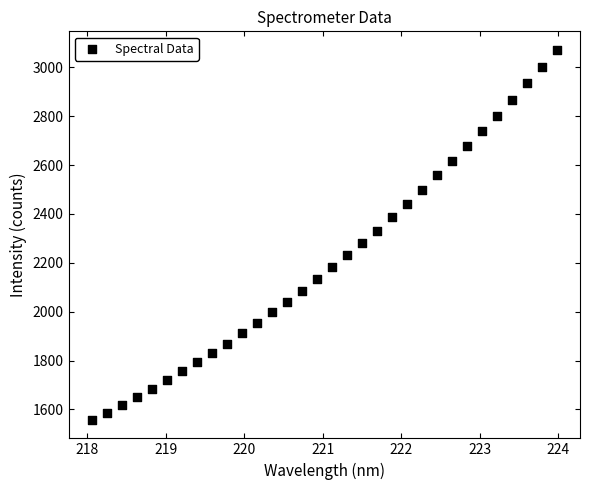

What is the range of Y values (max minus min)?

1513.7